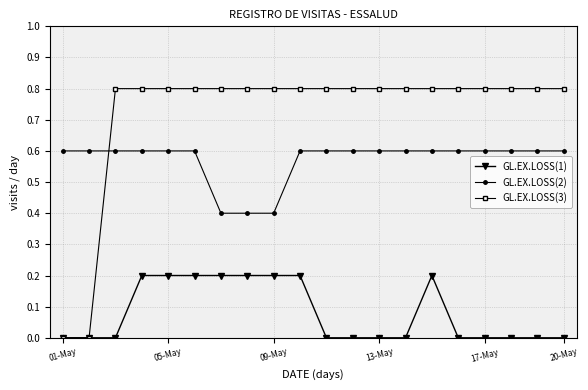

Does the chart have visible grid lines?

Yes